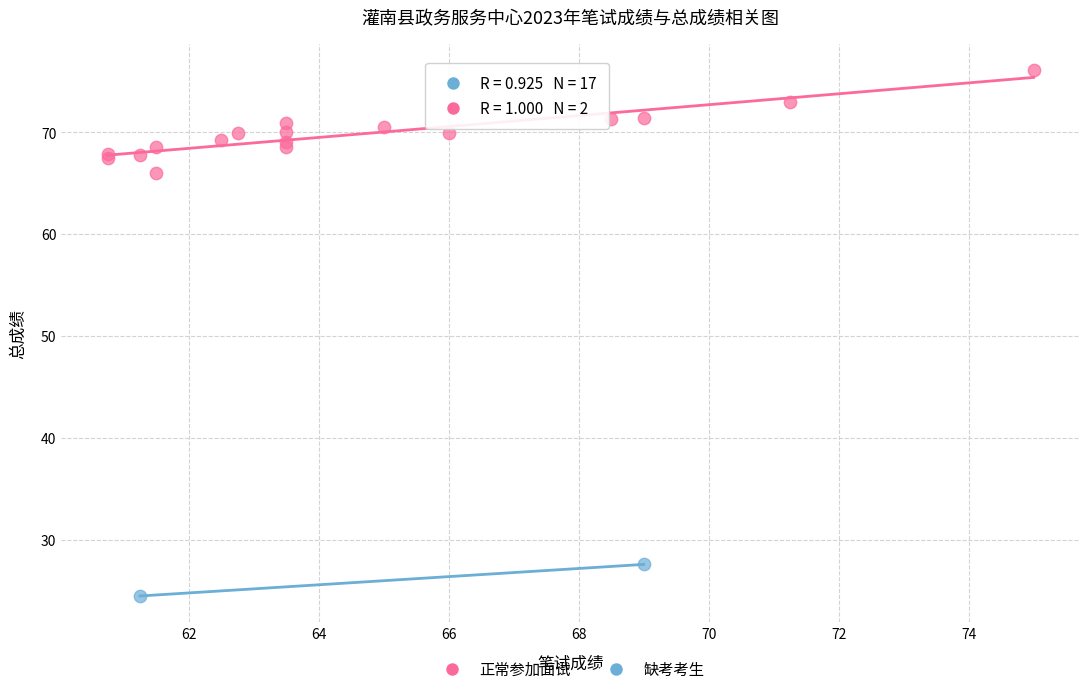

Which series contains the highest Y value?

正常参加面试